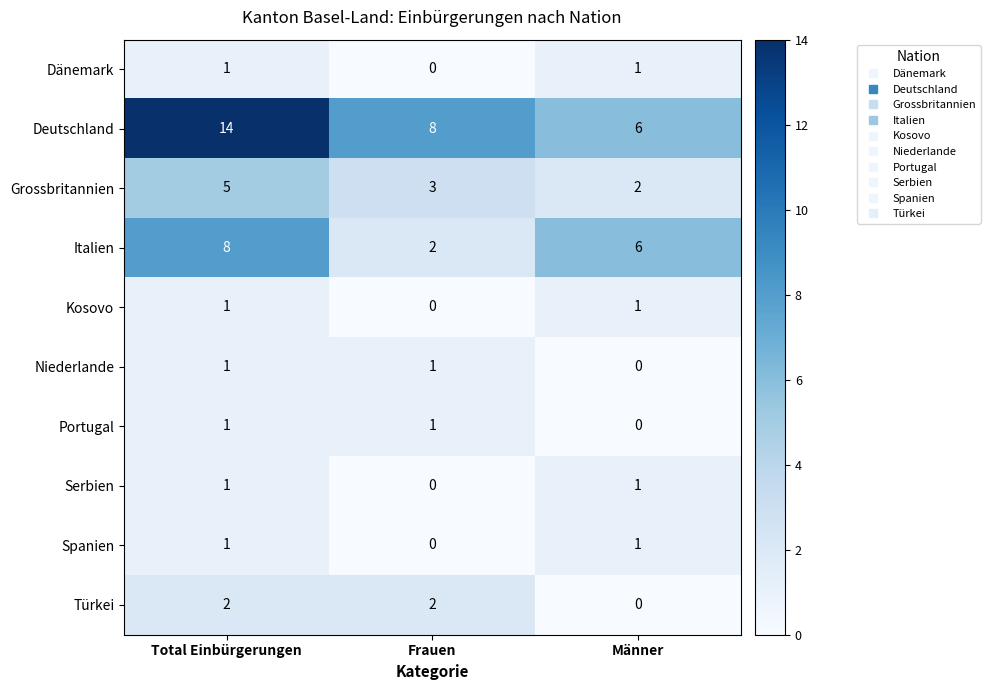

Which series changed the most between Total Einbürgerungen and Männer?

Deutschland